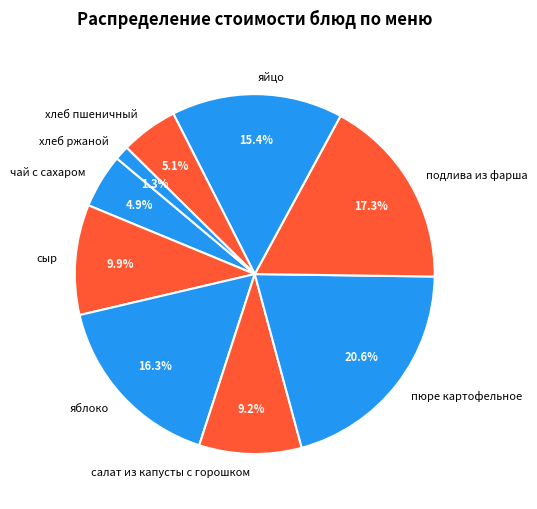

What is the largest slice in the pie chart?

пюре картофельное